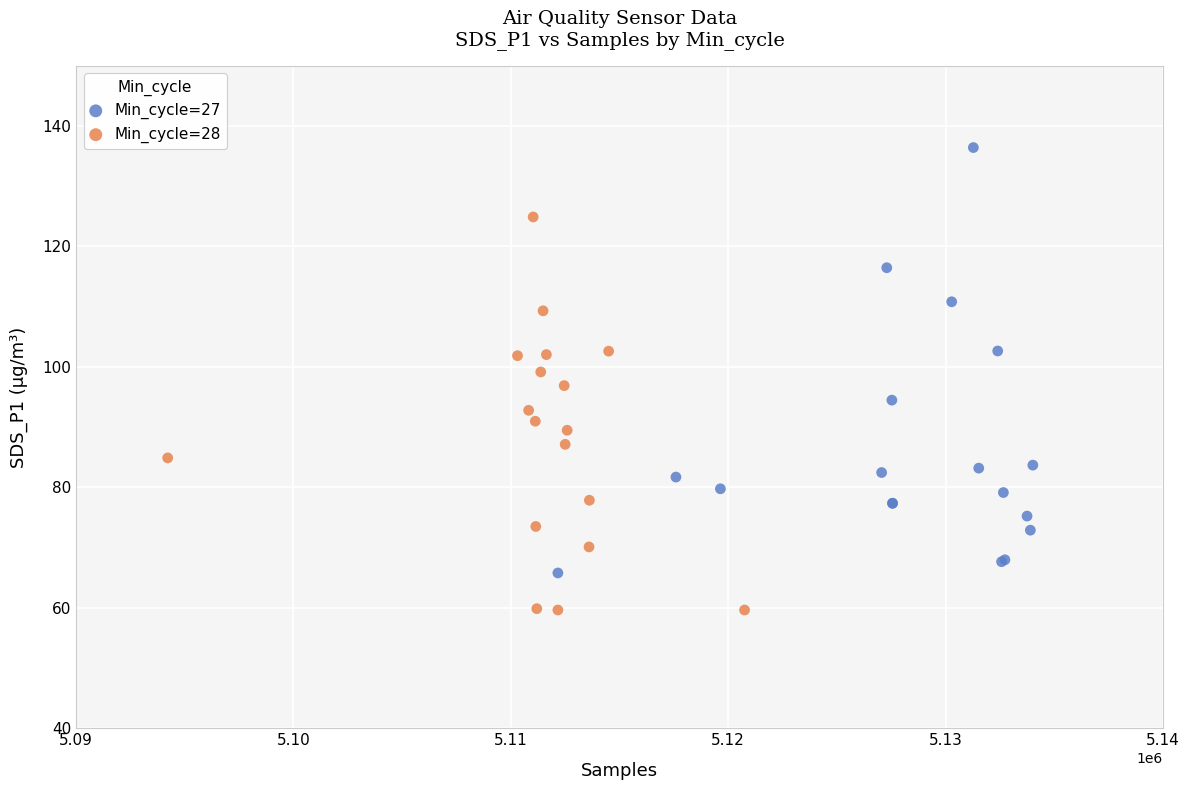

Which series reaches the maximum Y coordinate?

Min_cycle=27